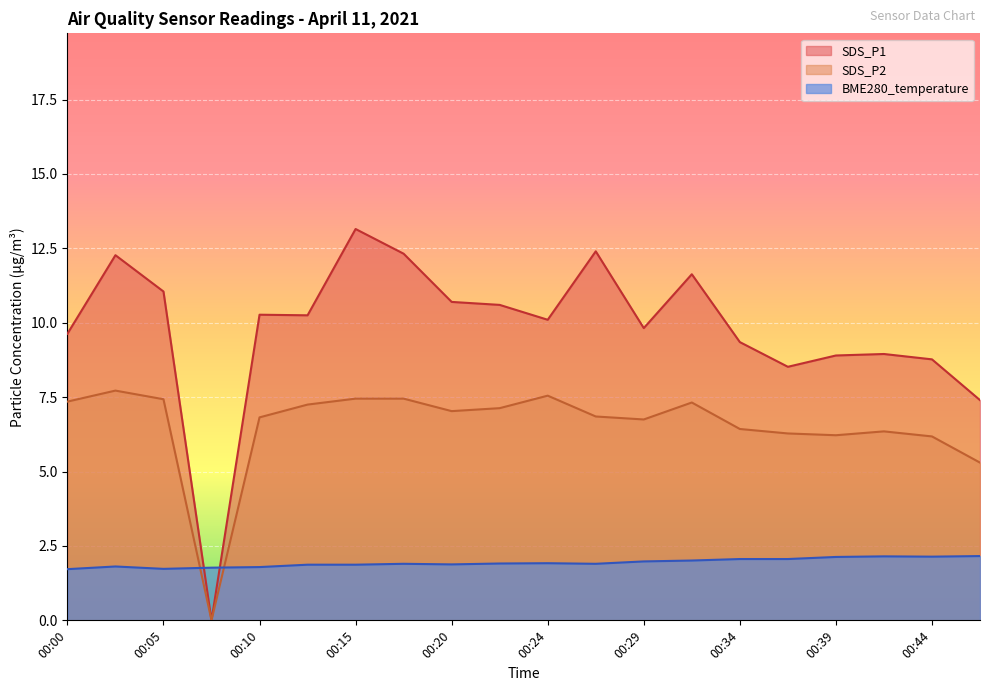

Which series ends up on top after the final intersection of SDS_P2 and BME280_temperature?

SDS_P2